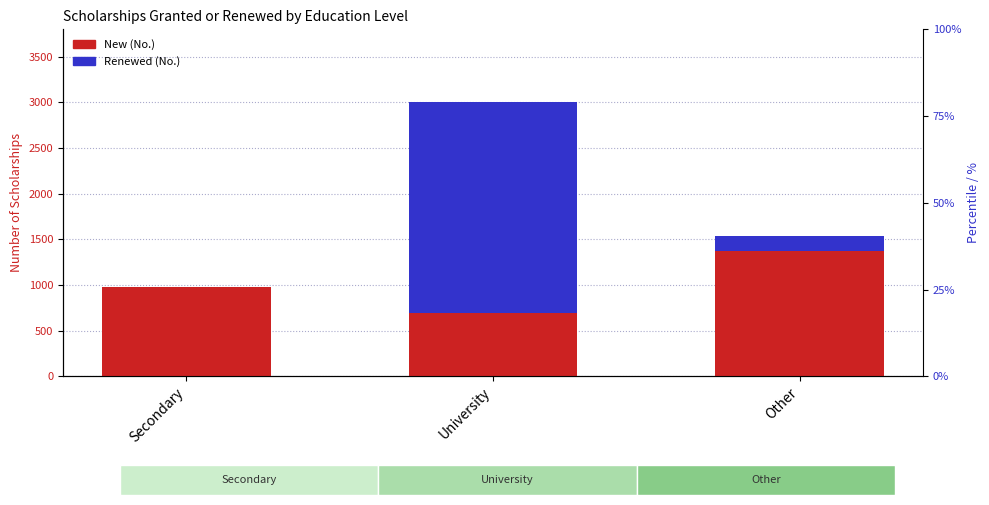

What is the greatest value displayed?

2307